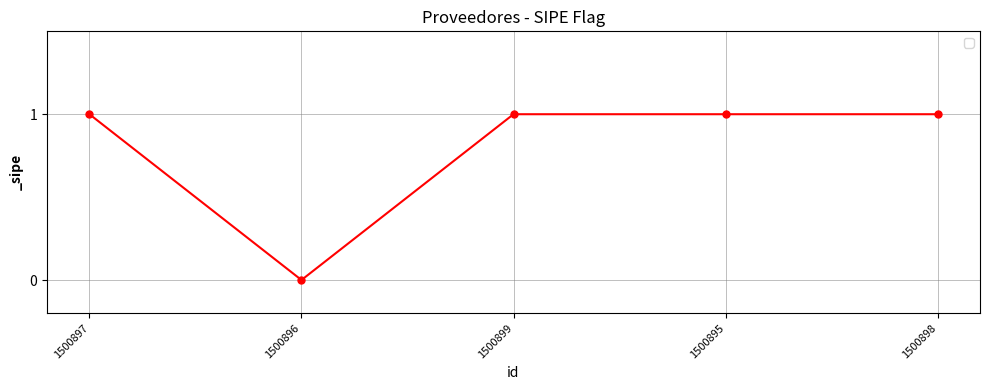

Reading left to right, extract all data points from this chart.

1	0	1	1	1